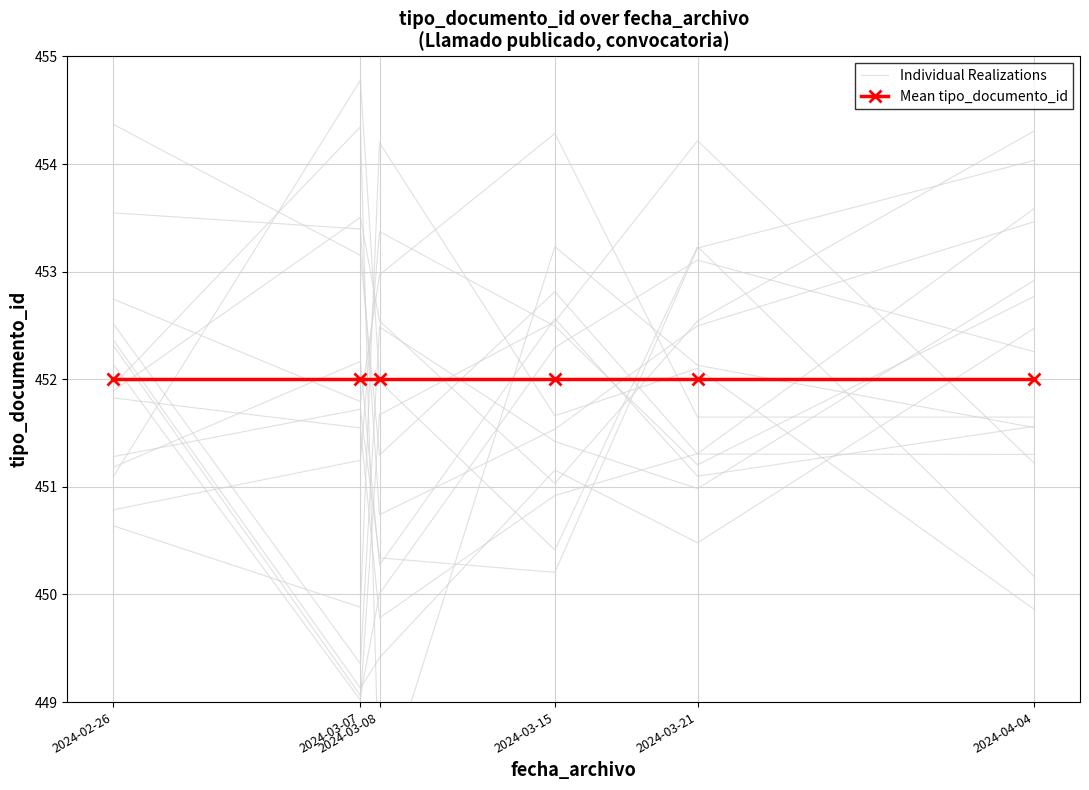

Read the Mean tipo_documento_id value at 2024-03-21.

452.0